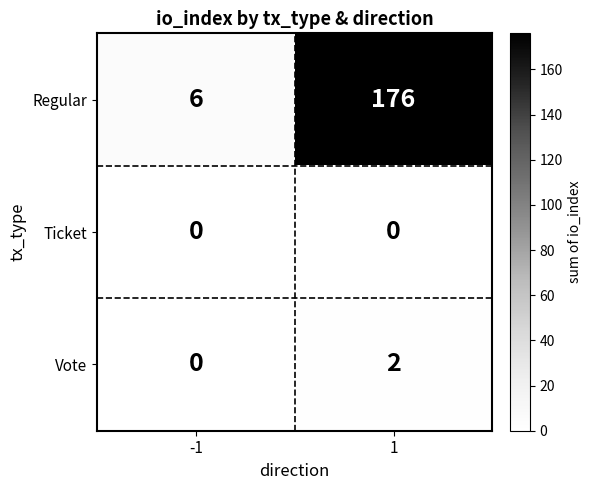

What is the total value across all series at 1?

178